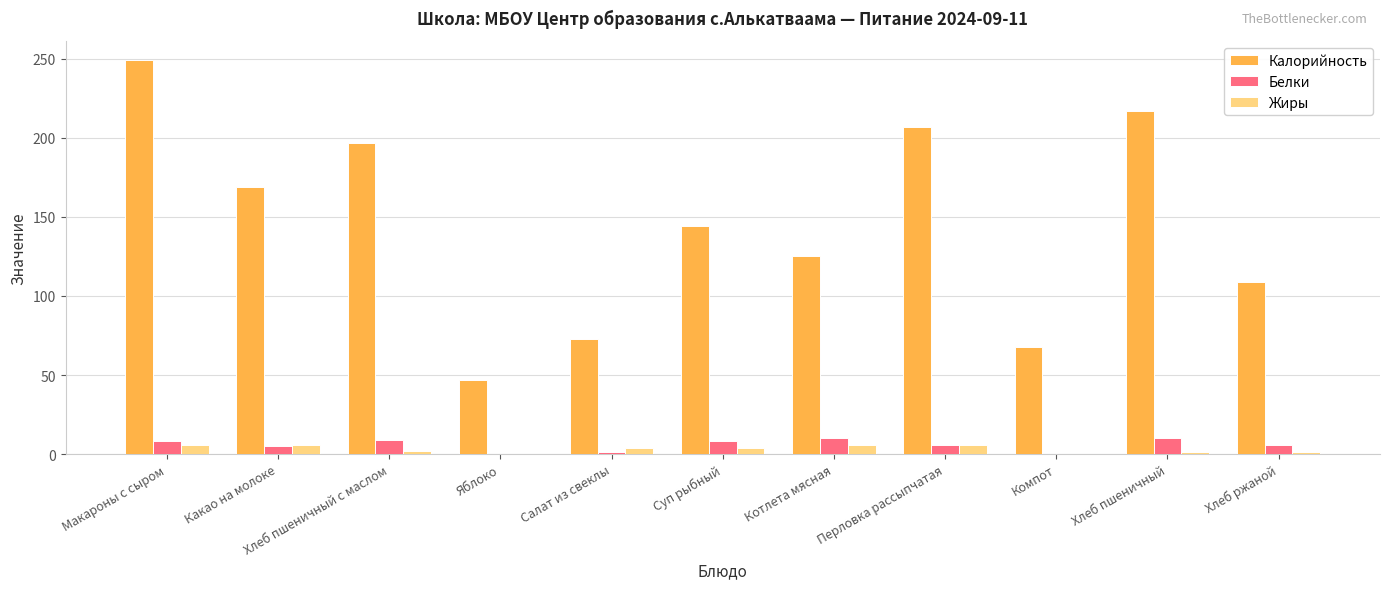

What is the sum of all Жиры values?

36